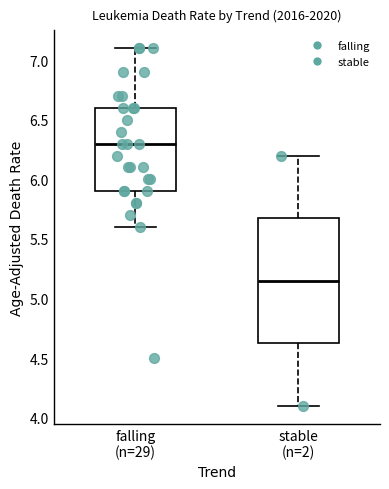

Which box's median line is the highest?

falling (n=29)